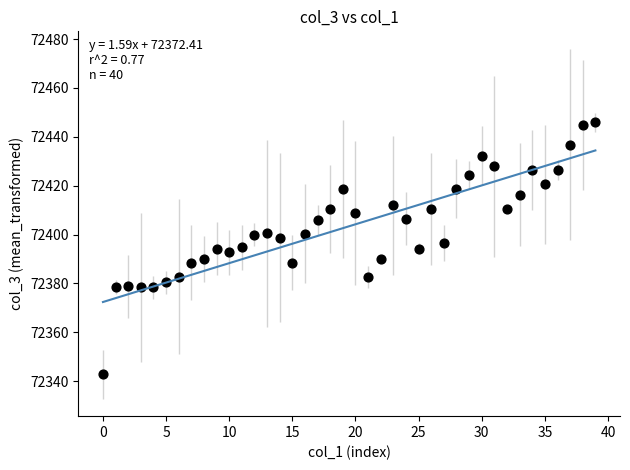

What is the range of Y values (max minus min)?

103.2